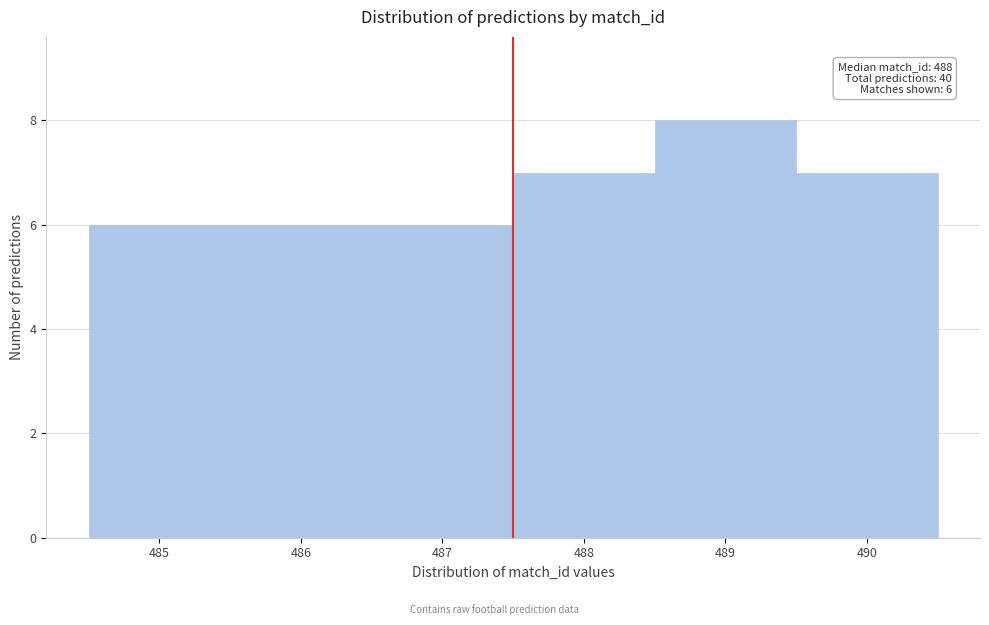

Reading left to right, transcribe all the data shown in this chart.

6	6	6	7	8	7